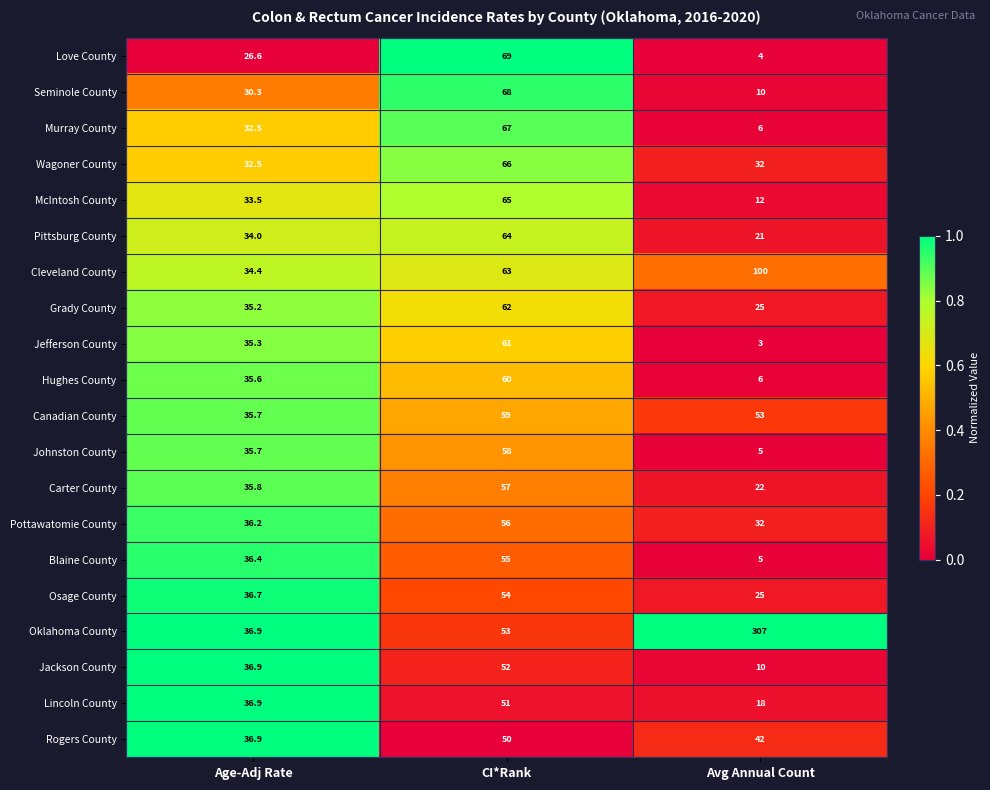

The Jefferson County series shows 3.0 at Avg Annual Count. True or false?

True